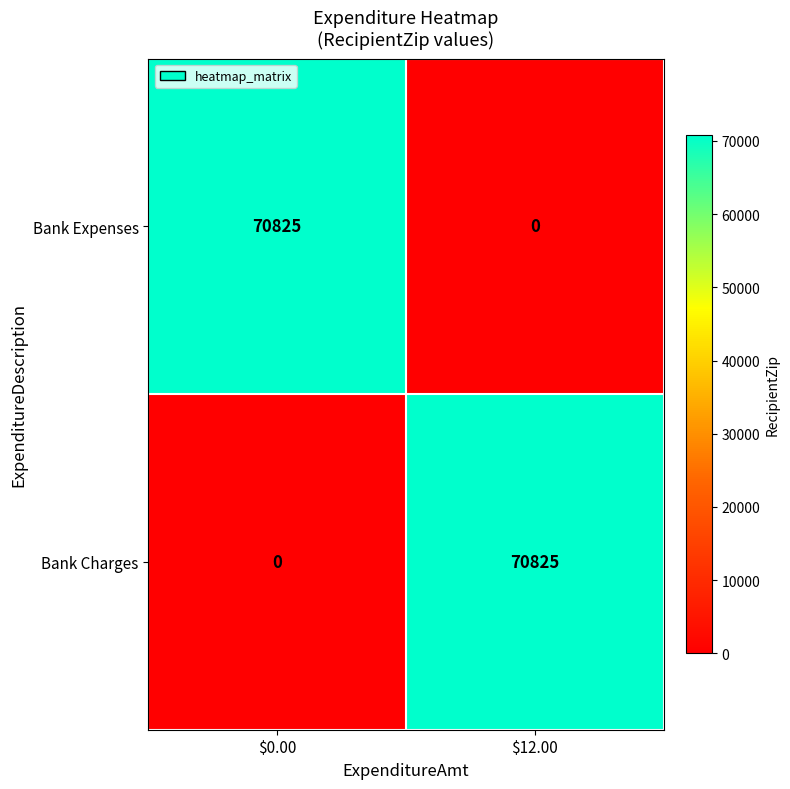

Is it true that Bank Charges equals 113658 at $12.00?

False